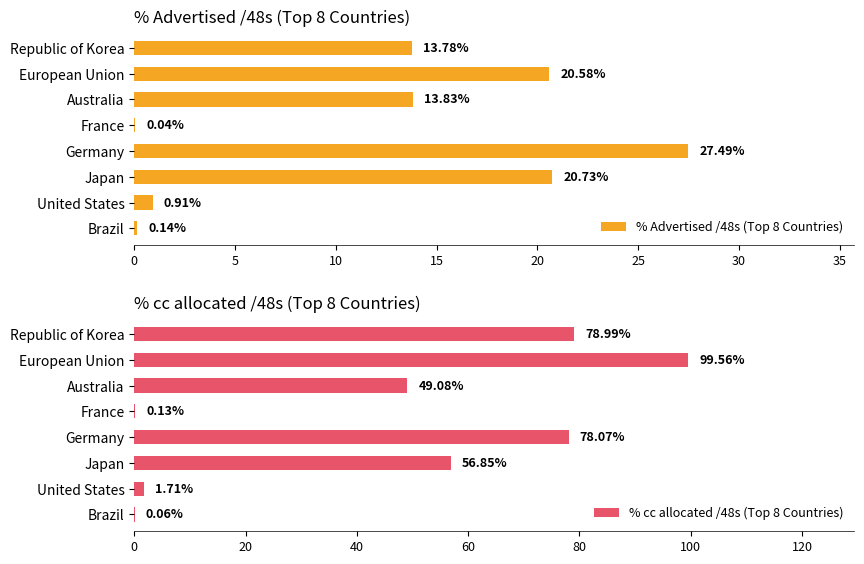

What is the difference between the maximum and second lowest values in the % cc allocated /48s (Top 8 Countries) series?

99.4